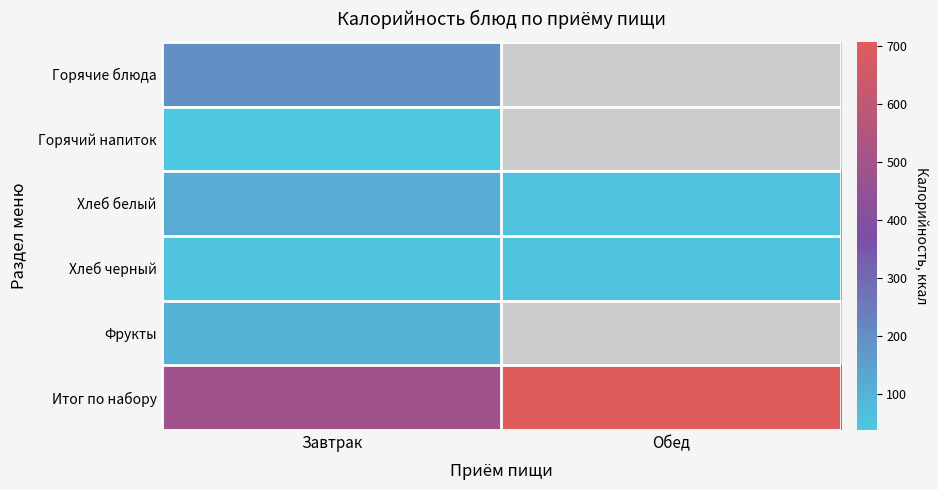

Which series has the largest total across all categories?

Итог по набору